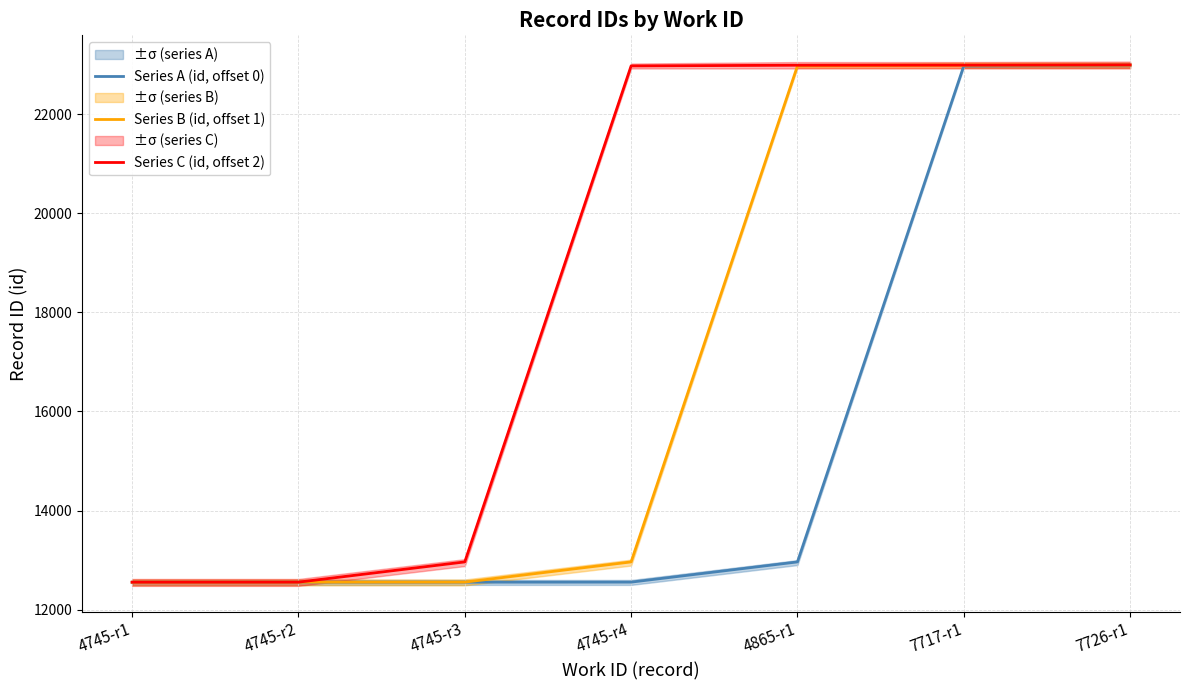

Reading left to right, transcribe all the data shown in this chart.

Series A (id, offset 0): 4745-r1=12553	4745-r2=12554	4745-r3=12555	4745-r4=12556	4865-r1=12964	7717-r1=22972	7726-r1=22986
Series B (id, offset 1): 4745-r1=12554	4745-r2=12555	4745-r3=12556	4745-r4=12964	4865-r1=22972	7717-r1=22986	7726-r1=22988
Series C (id, offset 2): 4745-r1=12555	4745-r2=12556	4745-r3=12964	4745-r4=22972	4865-r1=22986	7717-r1=22988	7726-r1=22993